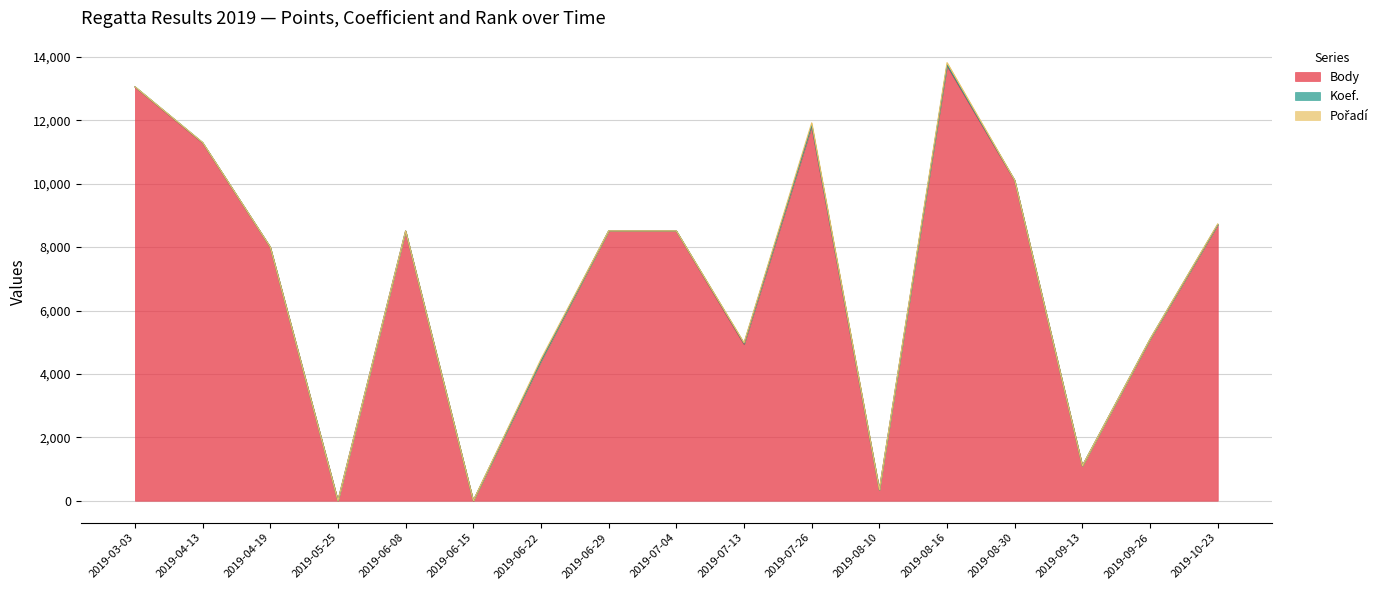

Which series changed the most between 2019-06-22 and 2019-08-10?

Body